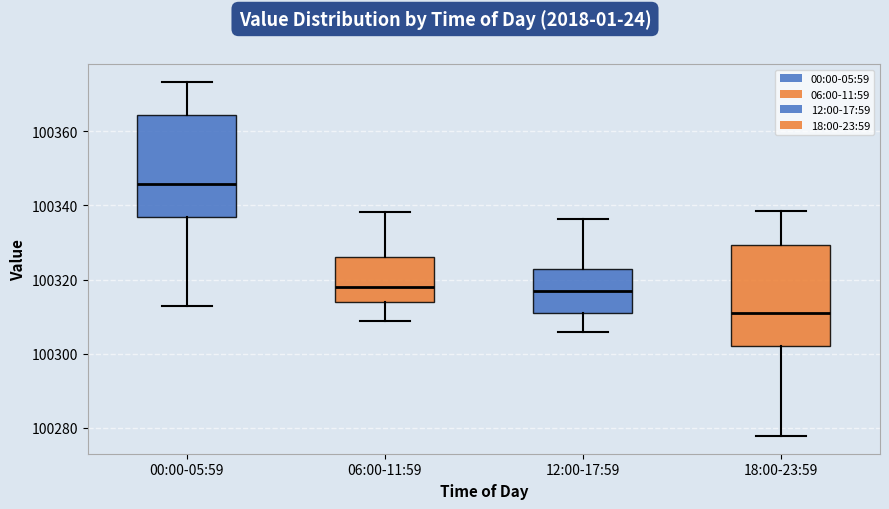

Which box's median line is the lowest?

18:00-23:59